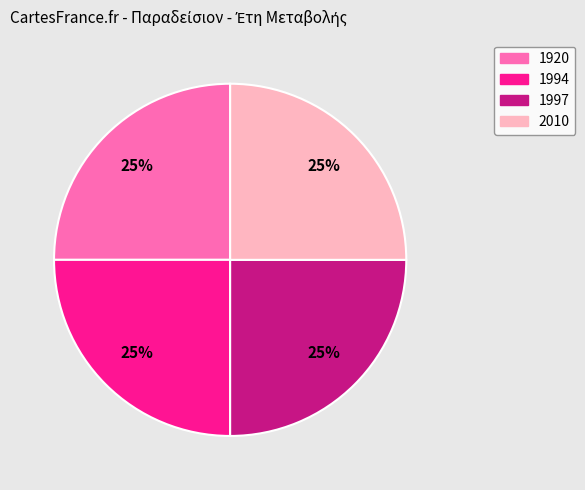

Does 1997 account for over 50% of the chart?

No